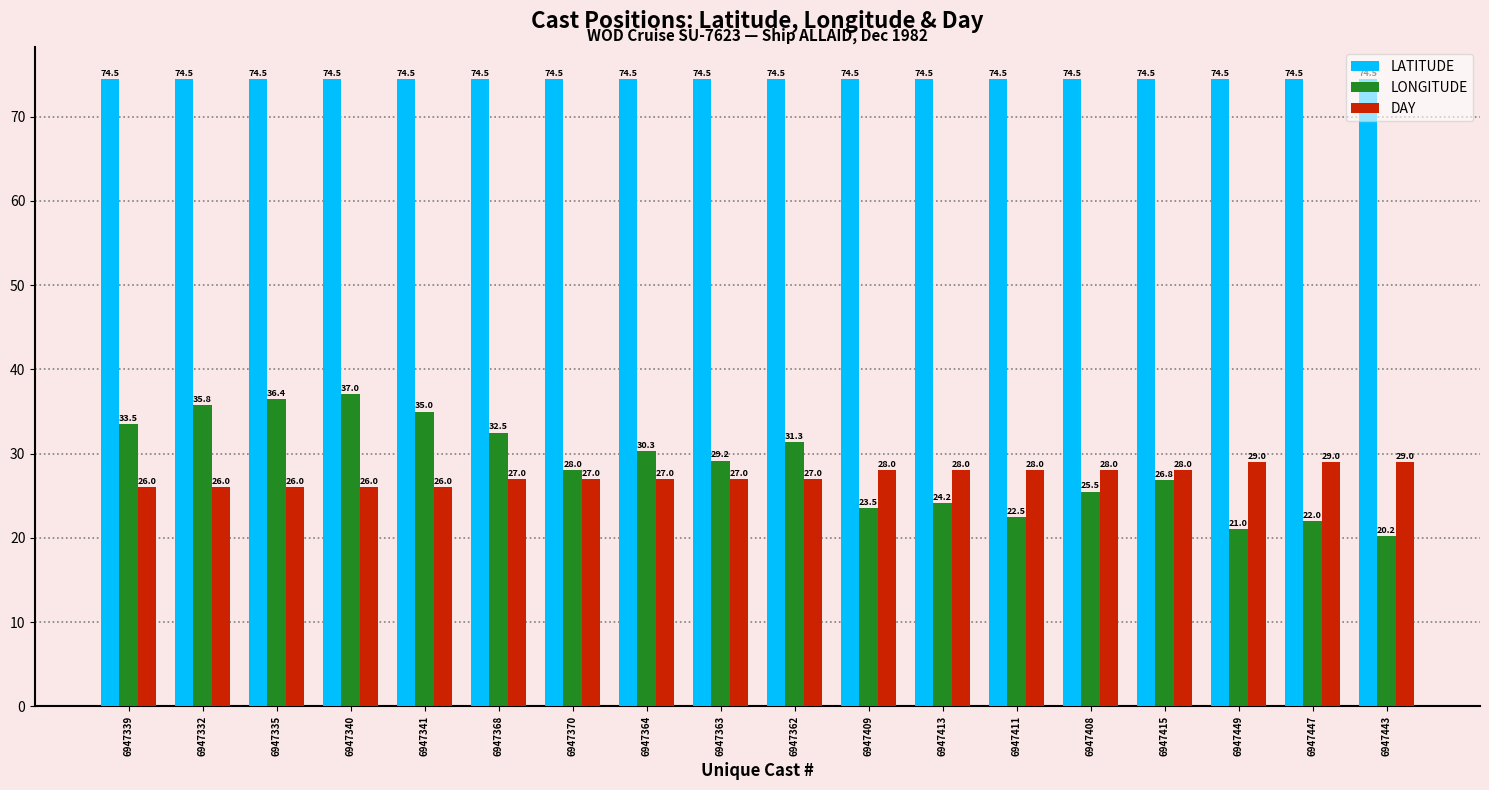

Is the value of LONGITUDE at 6947363 greater than the value of LATITUDE at 6947368?

No